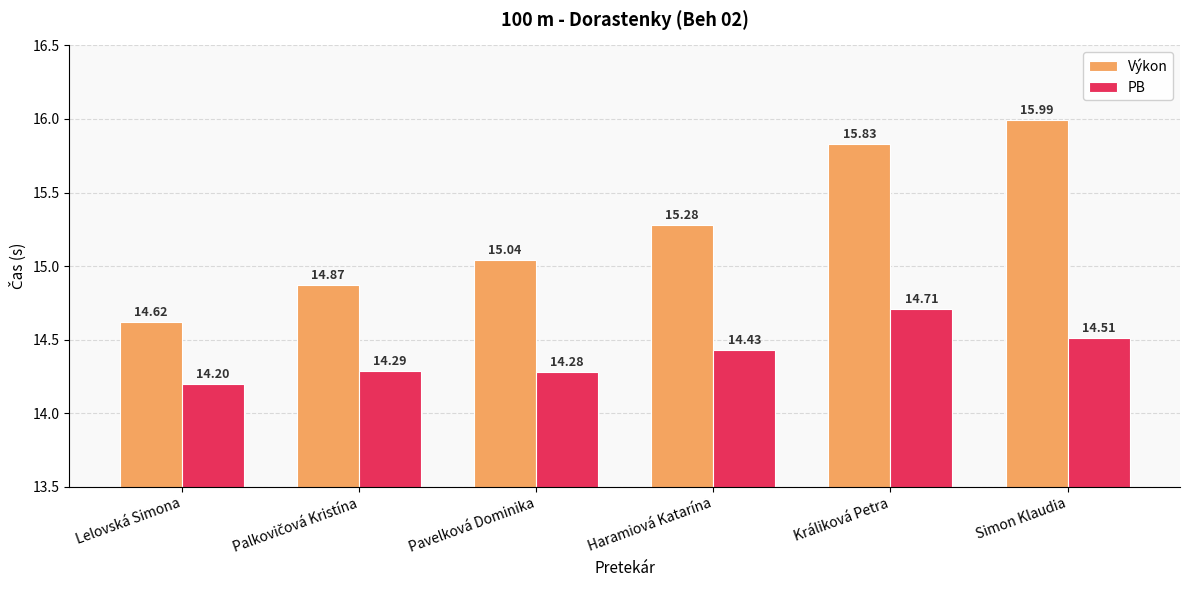

At which category does the chart reach its minimum across all series?

Lelovská Simona